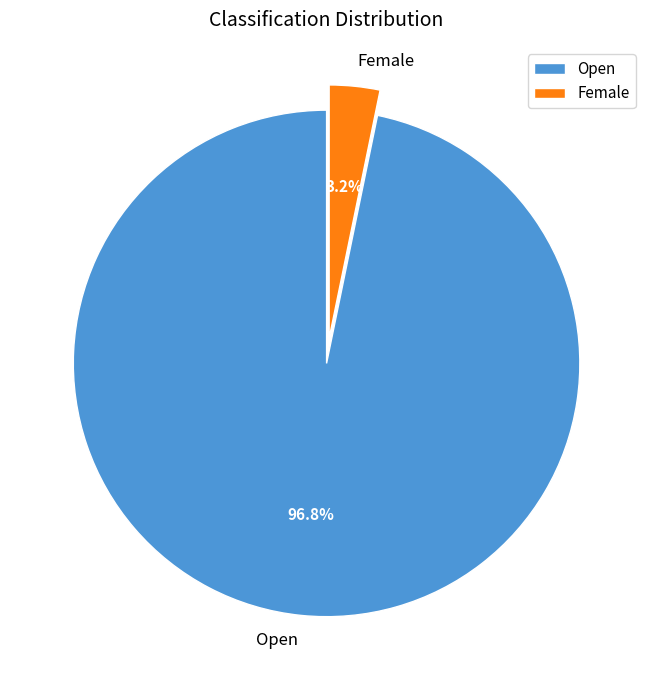

Which slice represents more than half of the pie?

Open